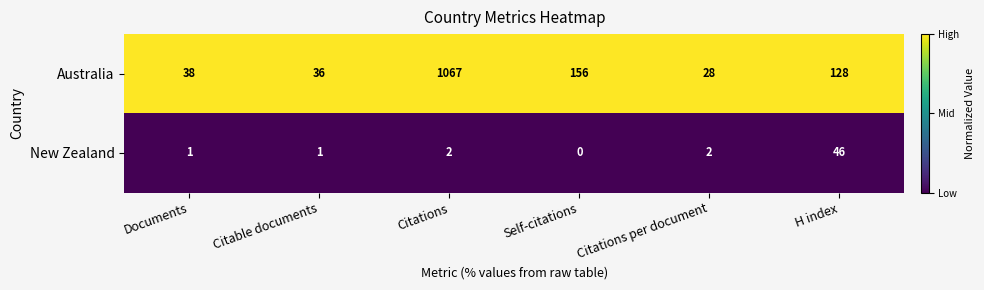

Which series has the largest total across all categories?

Australia